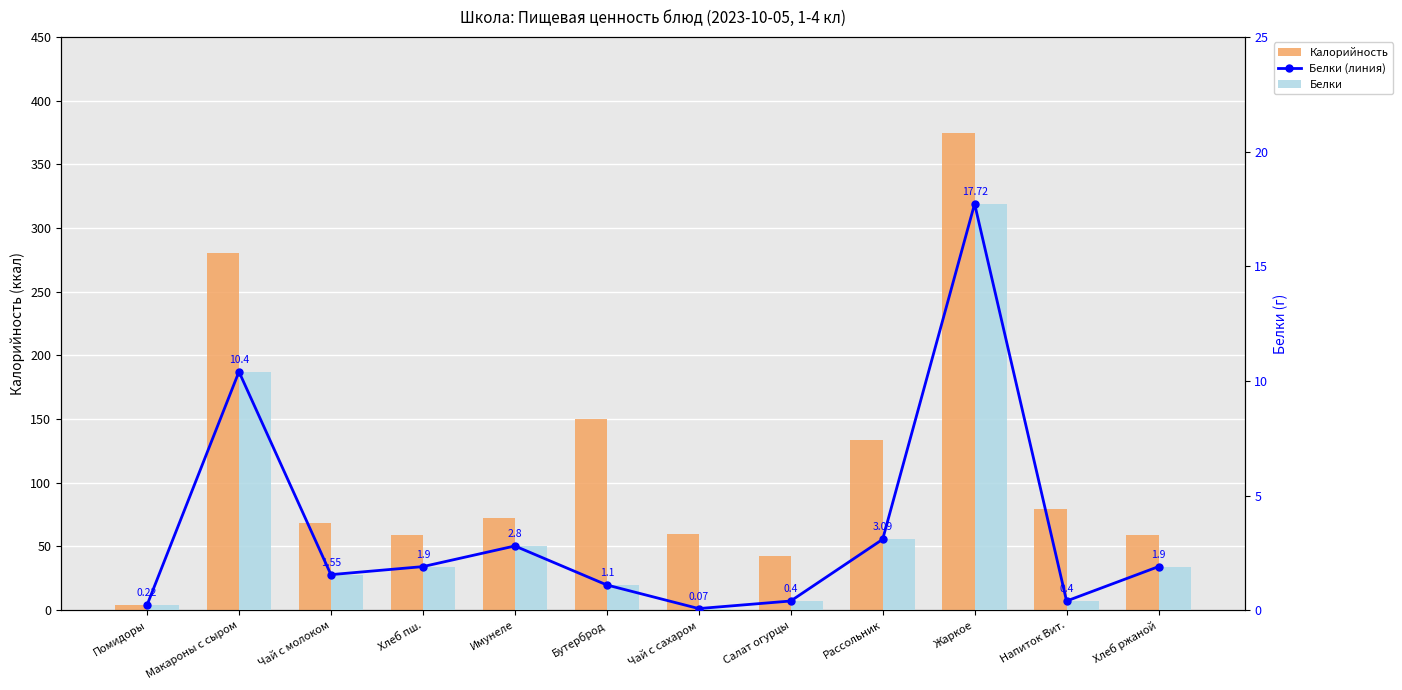

Is the value of Белки at Хлеб ржаной greater than the value of Белки (линия) at Напиток Вит.?

Yes